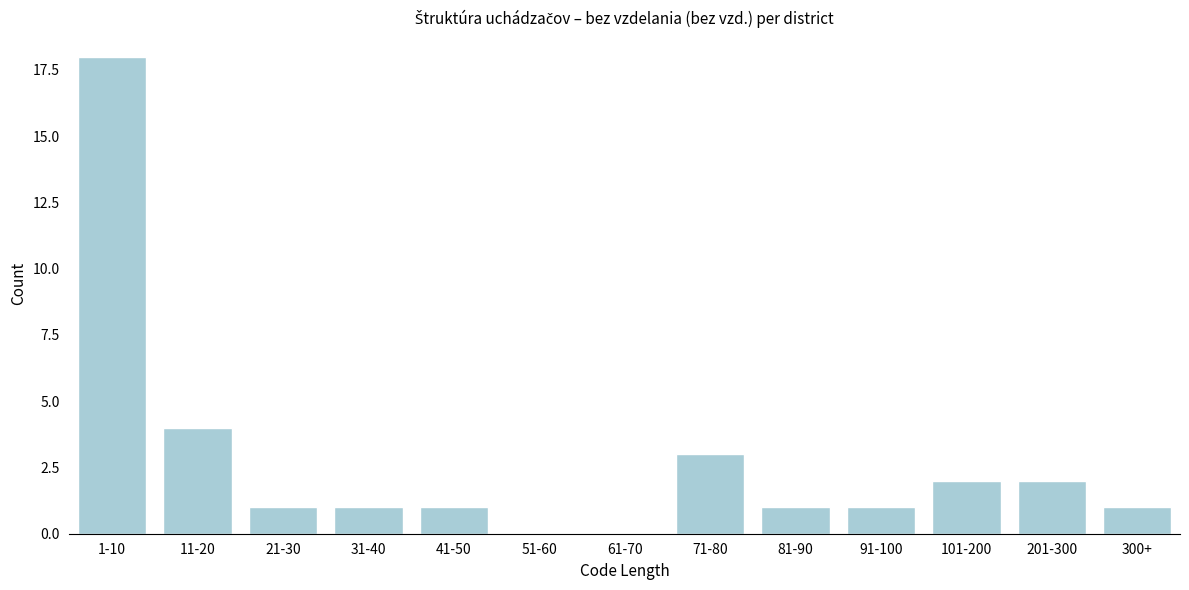

Reading right to left, transcribe all the data shown in this chart.

300+=1	201-300=2	101-200=2	91-100=1	81-90=1	71-80=3	61-70=0	51-60=0	41-50=1	31-40=1	21-30=1	11-20=4	1-10=18